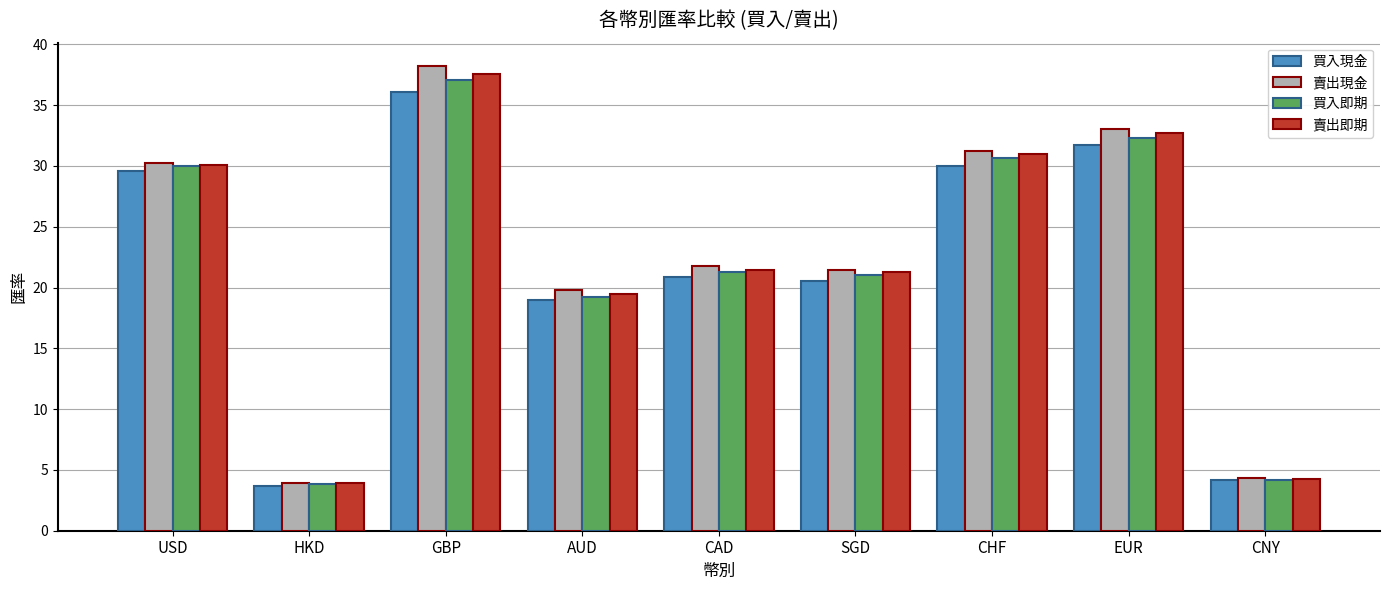

What is the greatest value displayed?

38.2